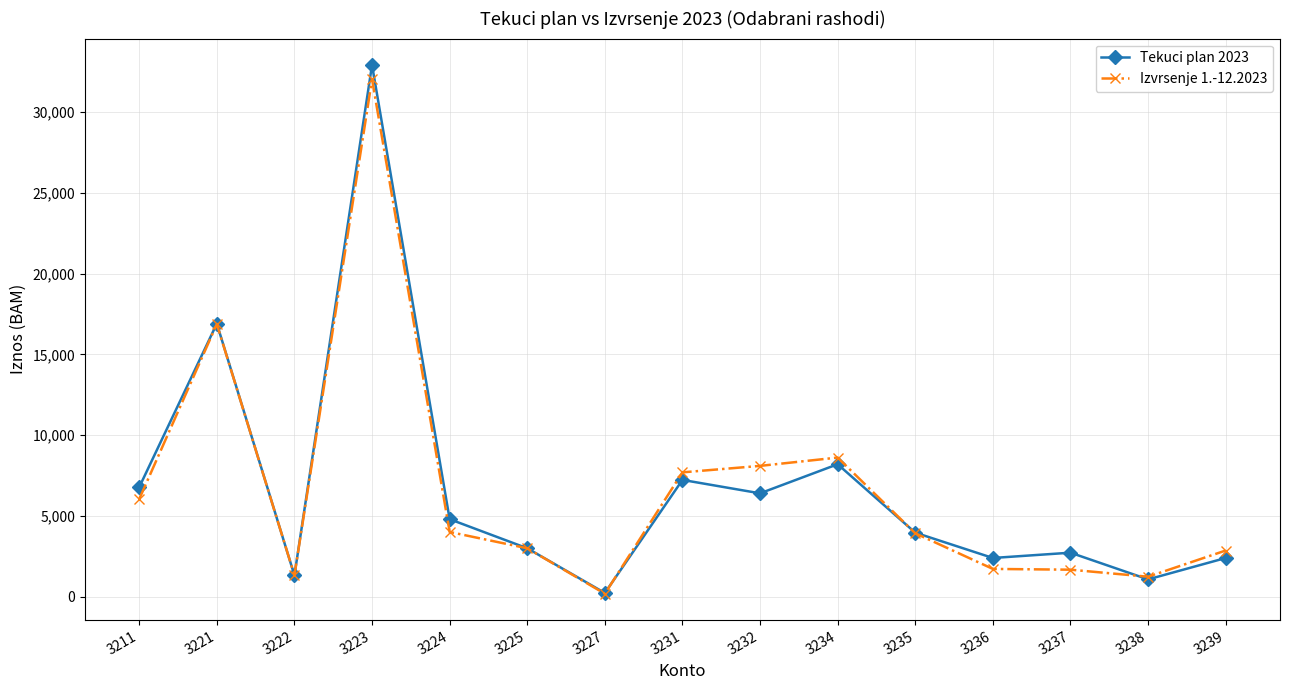

What are all the series names shown in the legend?

Tekuci plan 2023, Izvrsenje 1.-12.2023